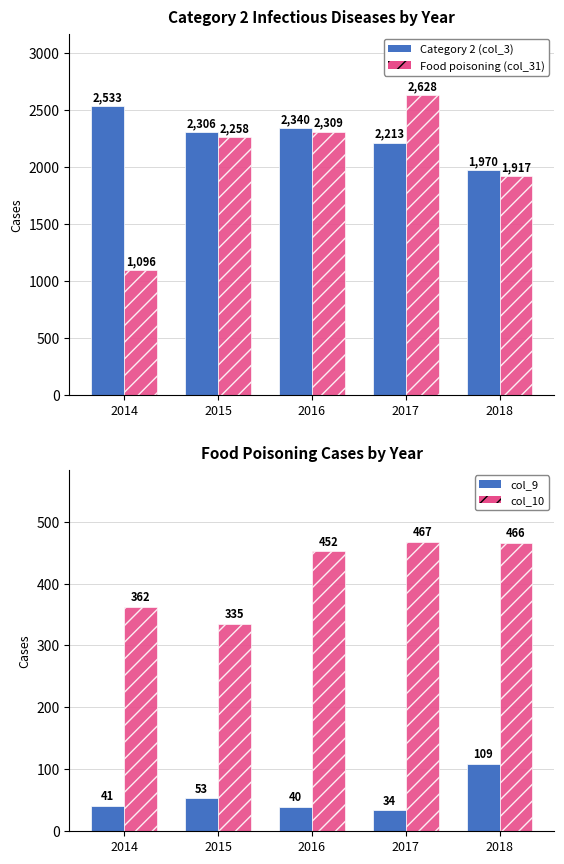

At which category does the chart reach its minimum across all series?

2017